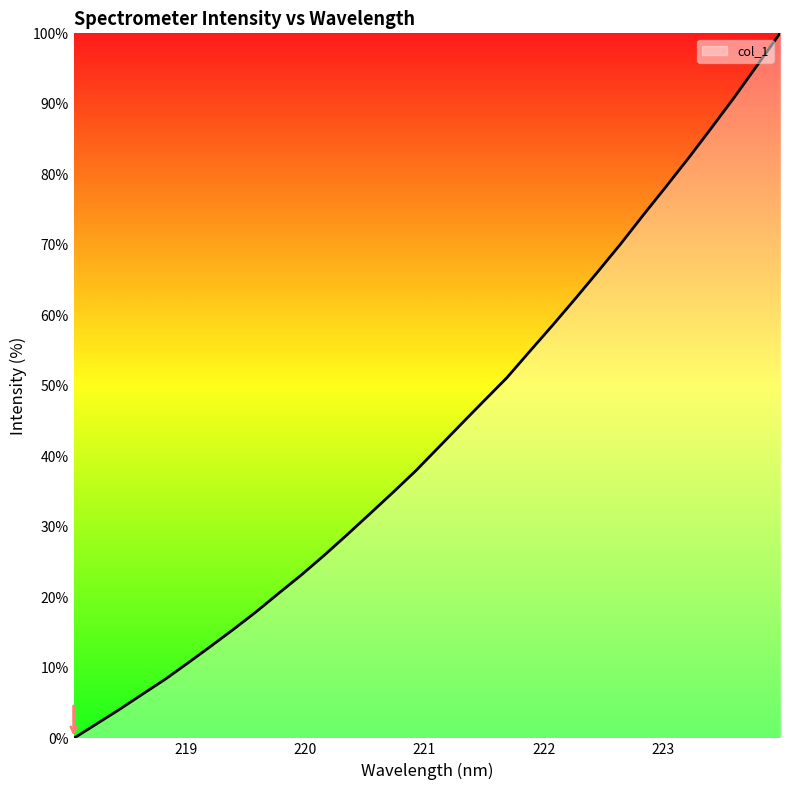

What is the difference between the maximum and minimum values?

100.0